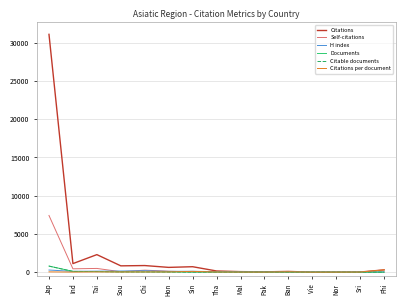

At which category does the chart reach its peak across all series?

Jap